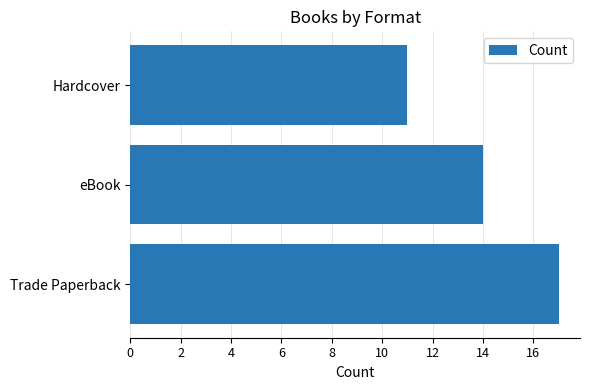

What is the difference between the maximum and minimum values?

6